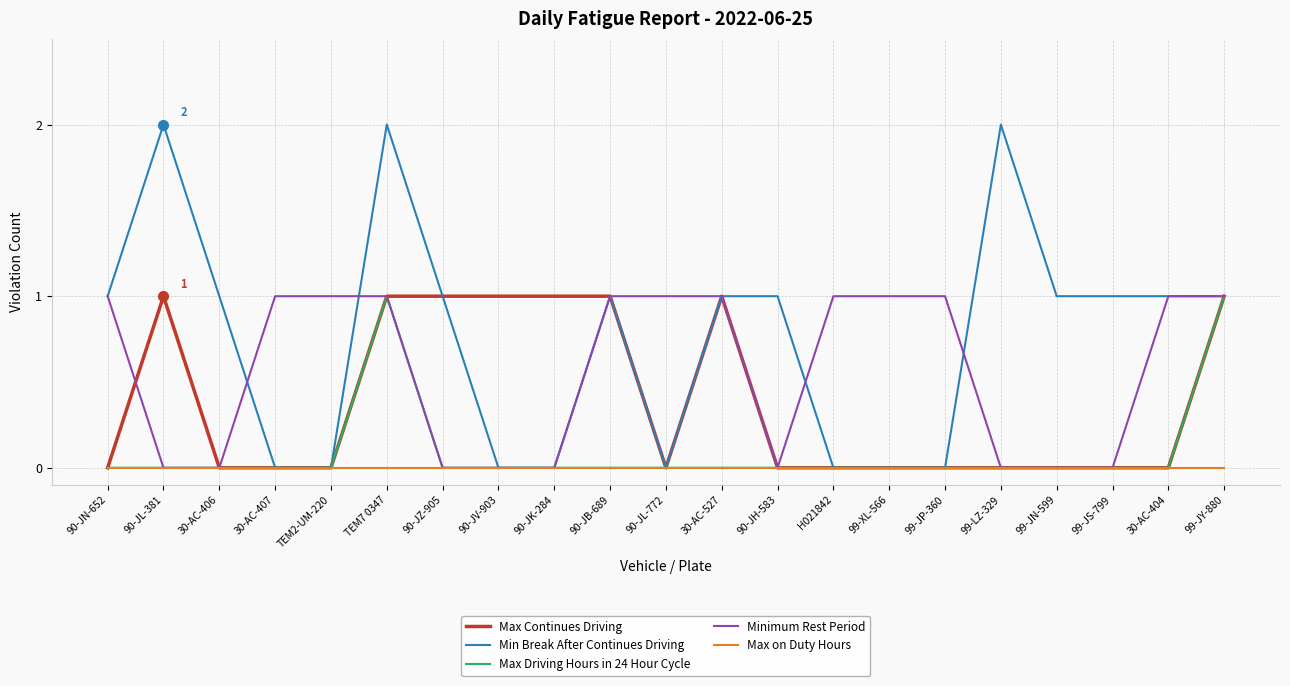

What position from the left is 90-JH-583?

13